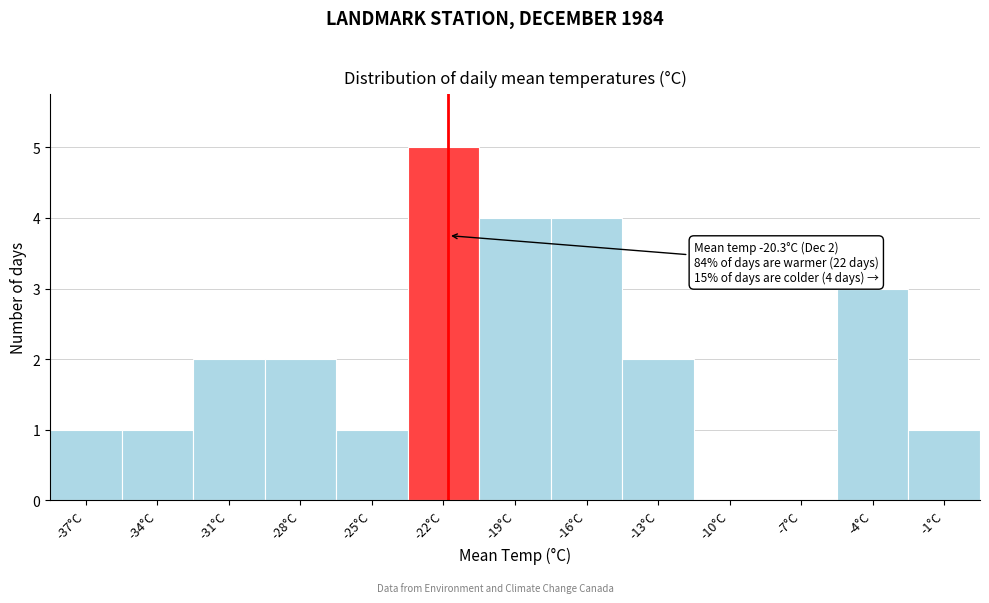

Reading left to right, extract all data points from this chart.

-37°C=1	-34°C=1	-31°C=2	-28°C=2	-25°C=1	-22°C=5	-19°C=4	-16°C=4	-13°C=2	-10°C=0	-7°C=0	-4°C=3	-1°C=1